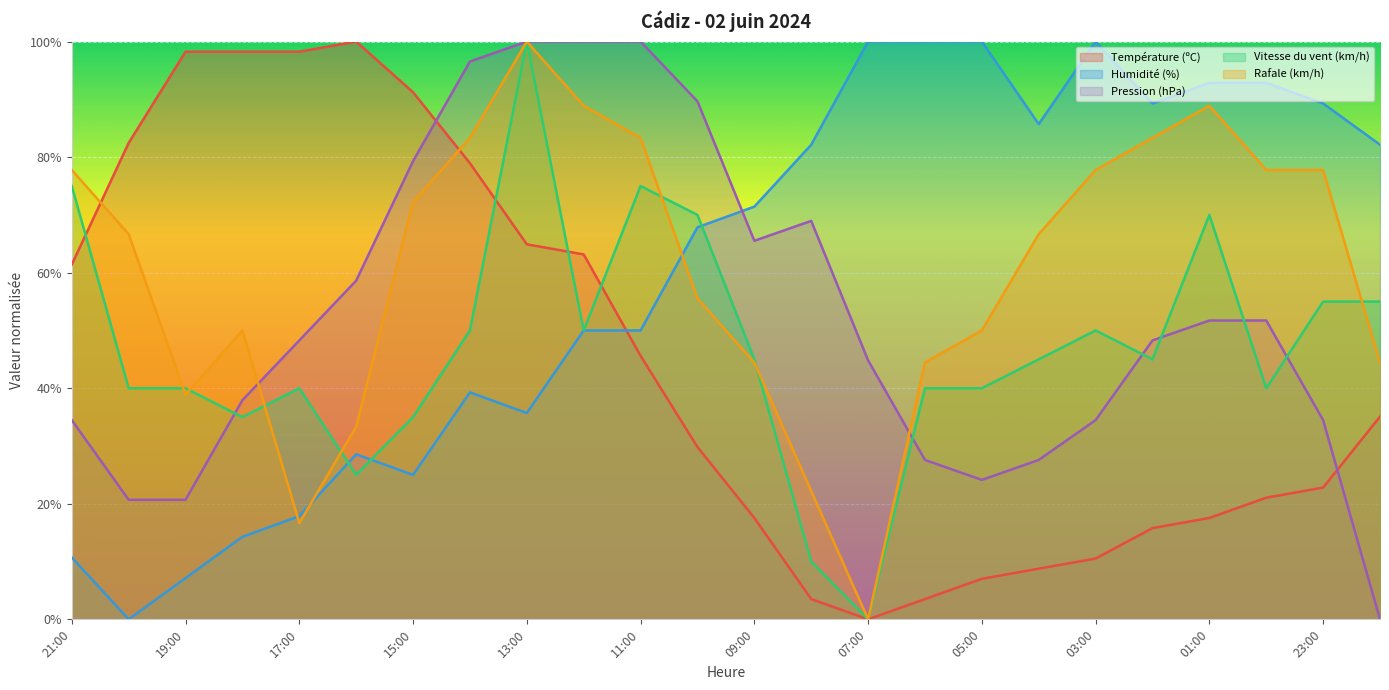

The Humidité (%) series shows 92.9 at 01:00. True or false?

True